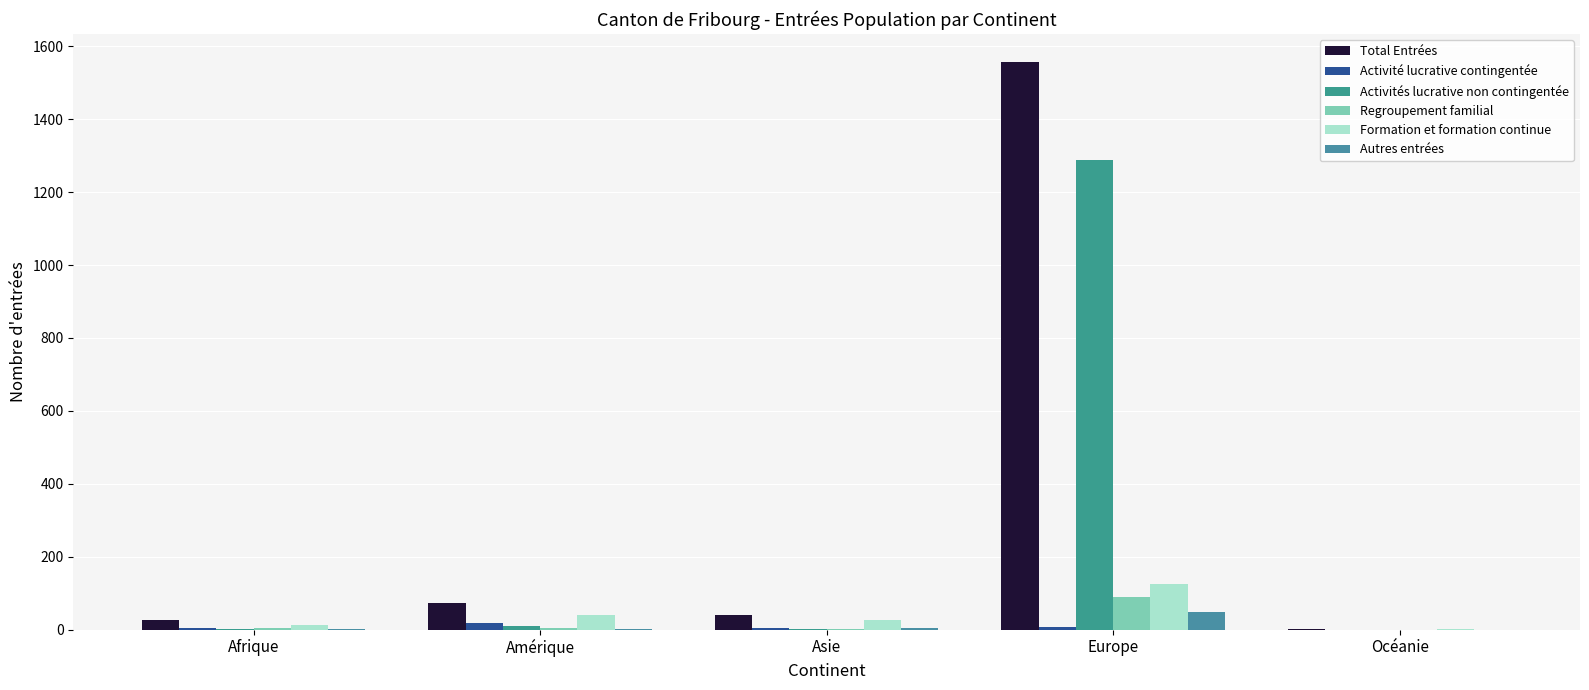

How many data points does each series have?

5